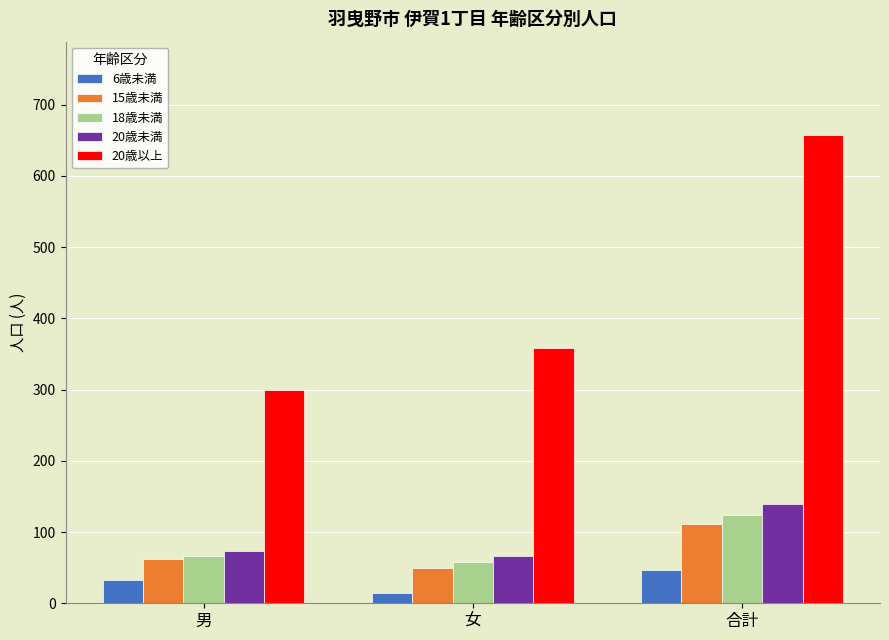

The 6歳未満 series shows 32 at 男. True or false?

True